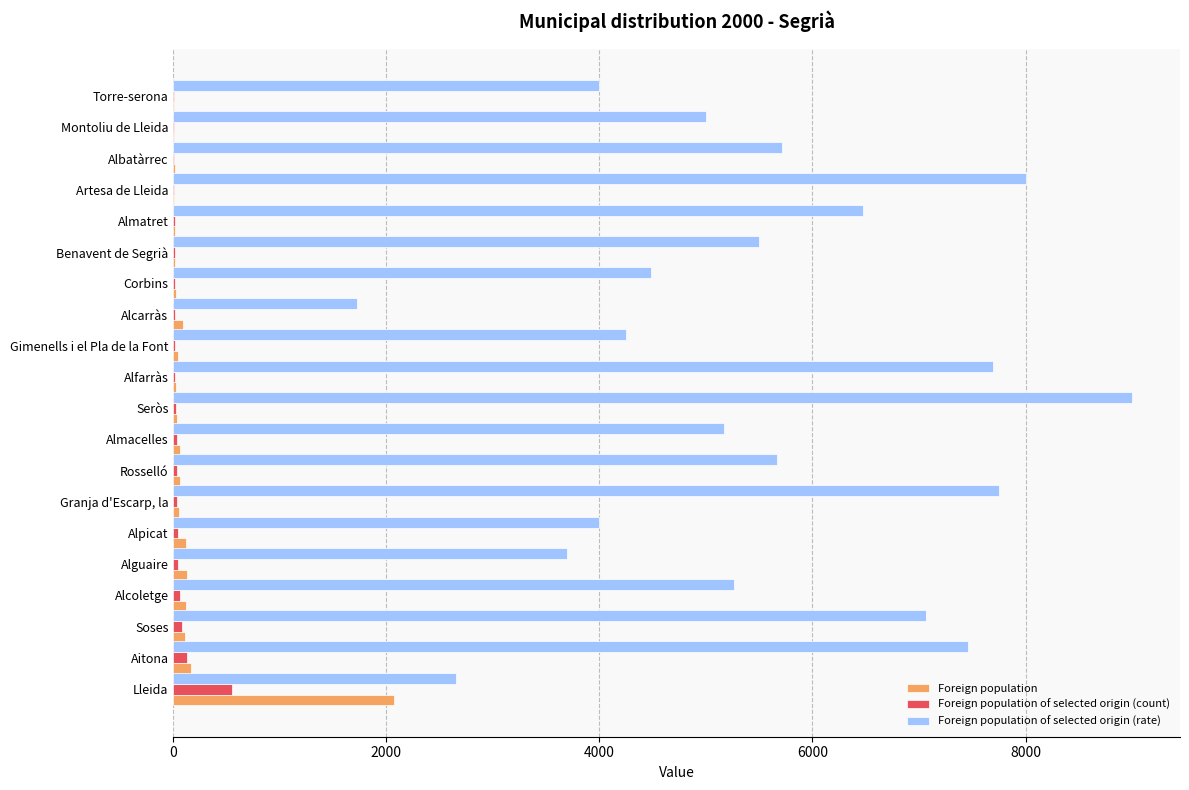

What are all the series names shown in the legend?

Foreign population, Foreign population of selected origin (count), Foreign population of selected origin (rate)